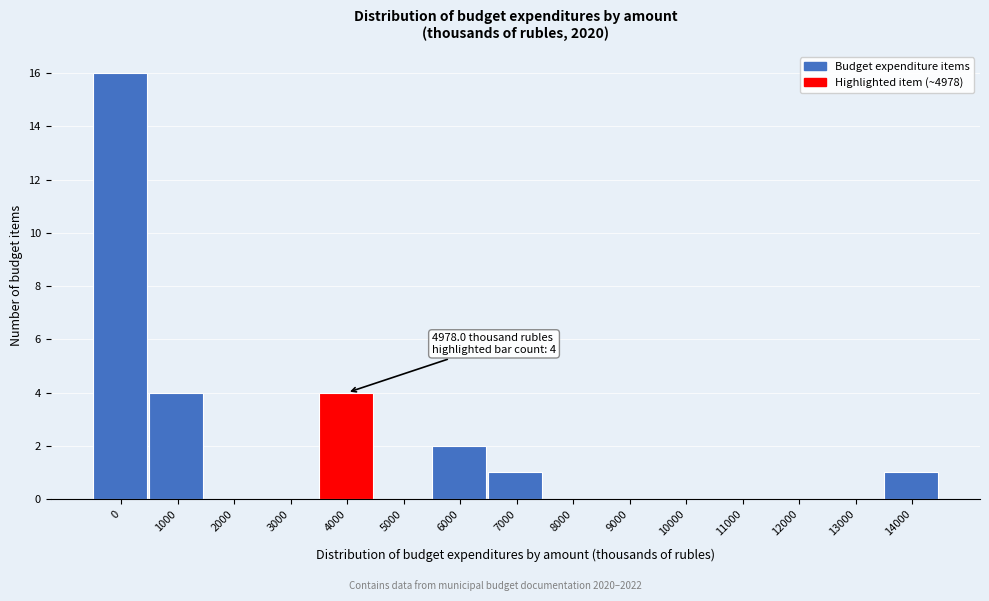

Reading left to right, list all the values displayed in this chart.

0=16	1000=4	2000=0	3000=0	4000=4	5000=0	6000=2	7000=1	8000=0	9000=0	10000=0	11000=0	12000=0	13000=0	14000=1